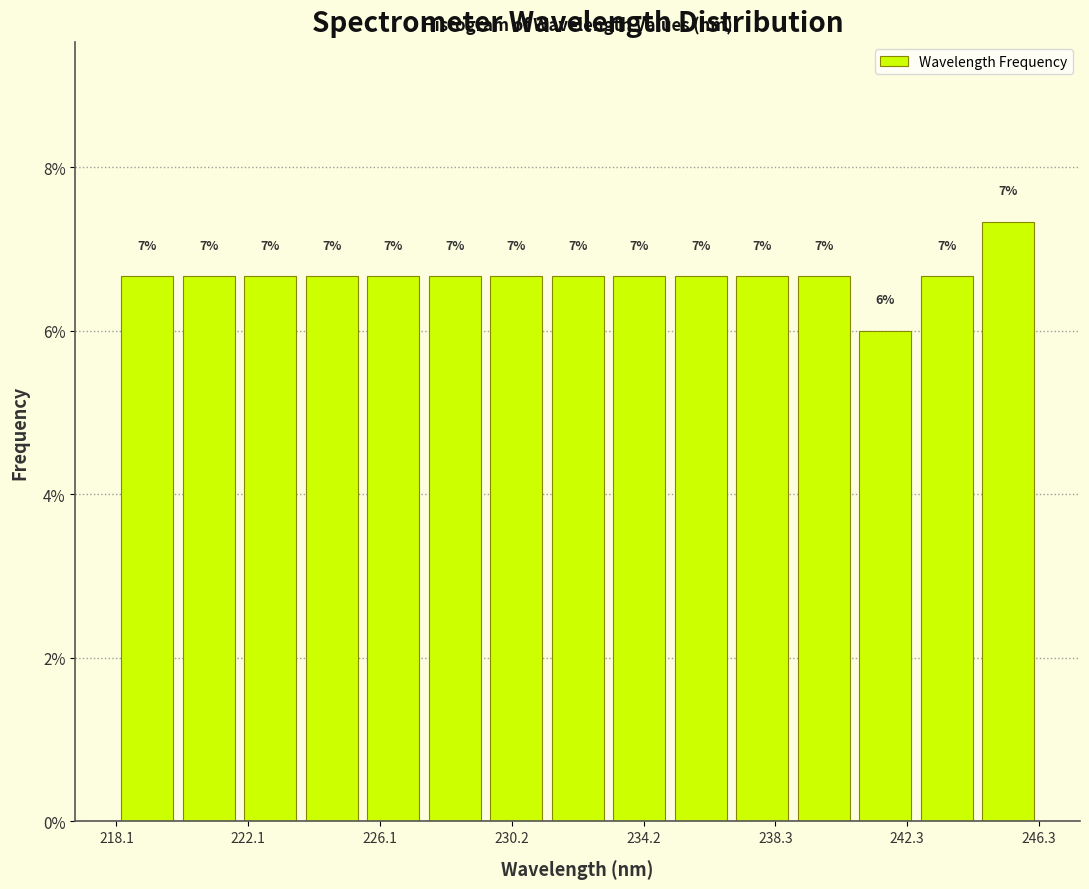

Read against the x-axis, roughly where is the centre of the tallest bar?

245.5